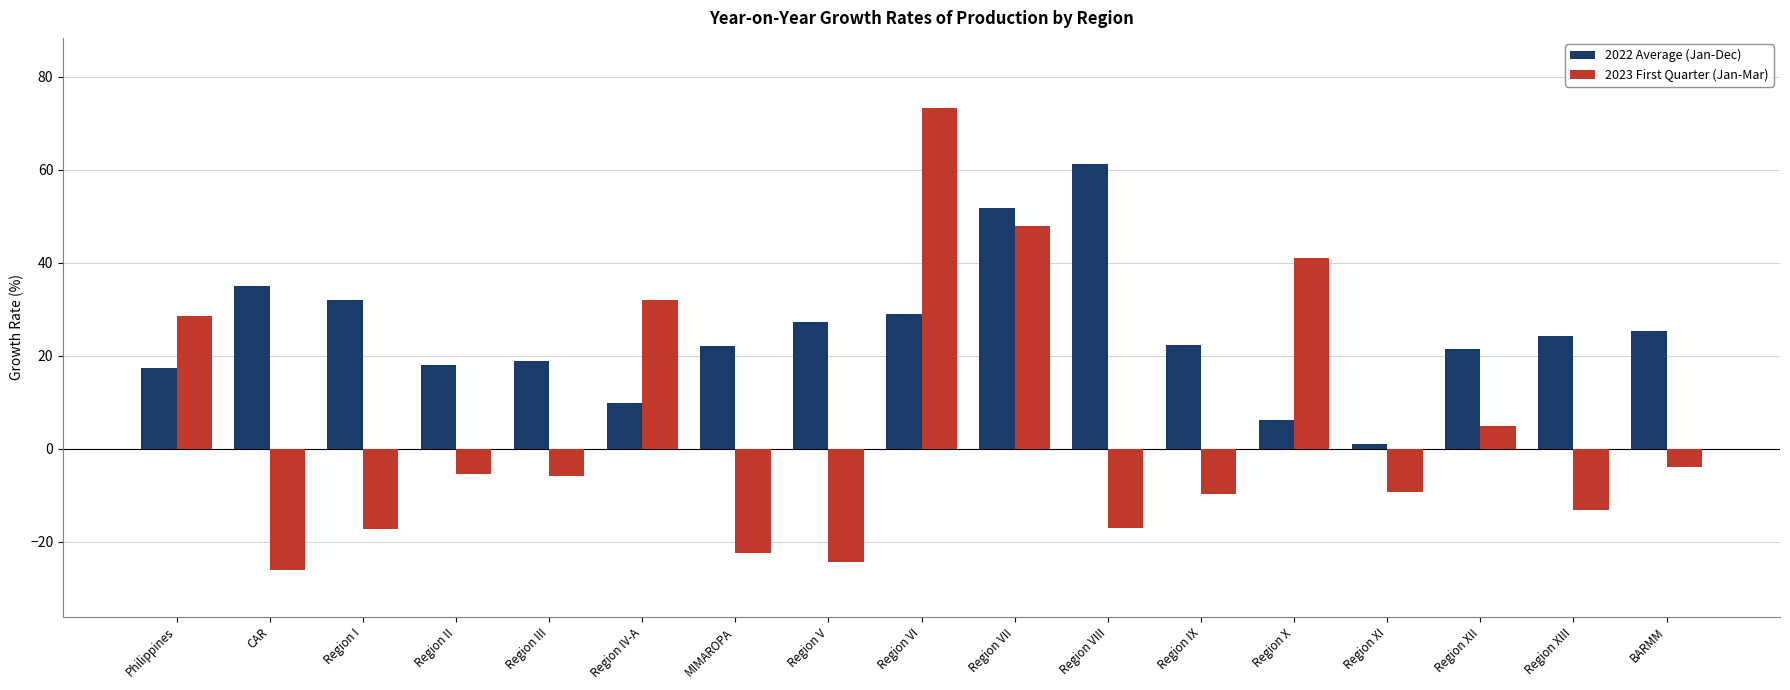

List the series in order of their overall mean, lowest first.

2023 First Quarter (Jan-Mar), 2022 Average (Jan-Dec)